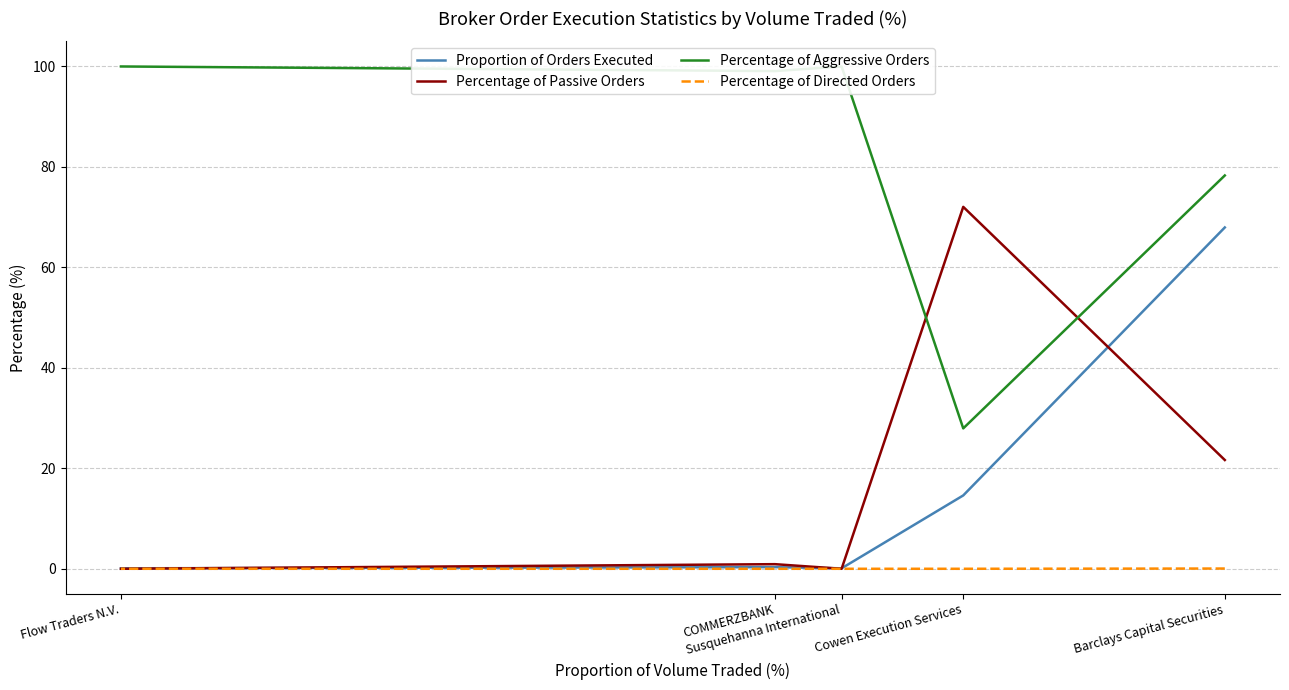

Does the chart have visible grid lines?

Yes